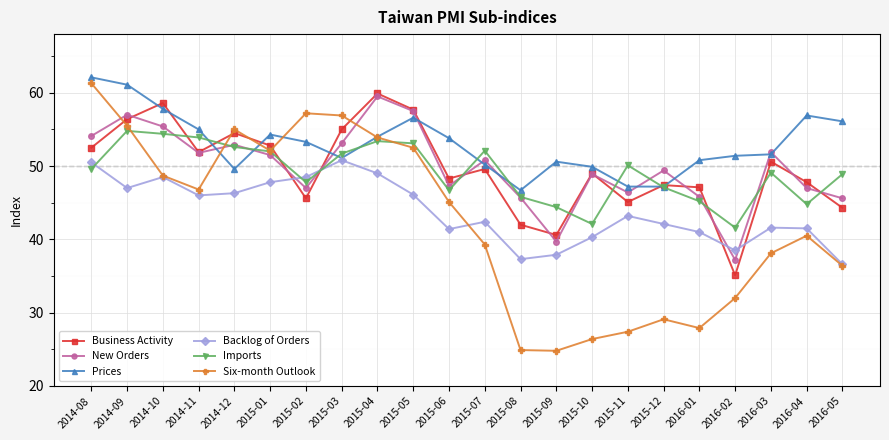

At how many categories does at least one series exceed 48?

21